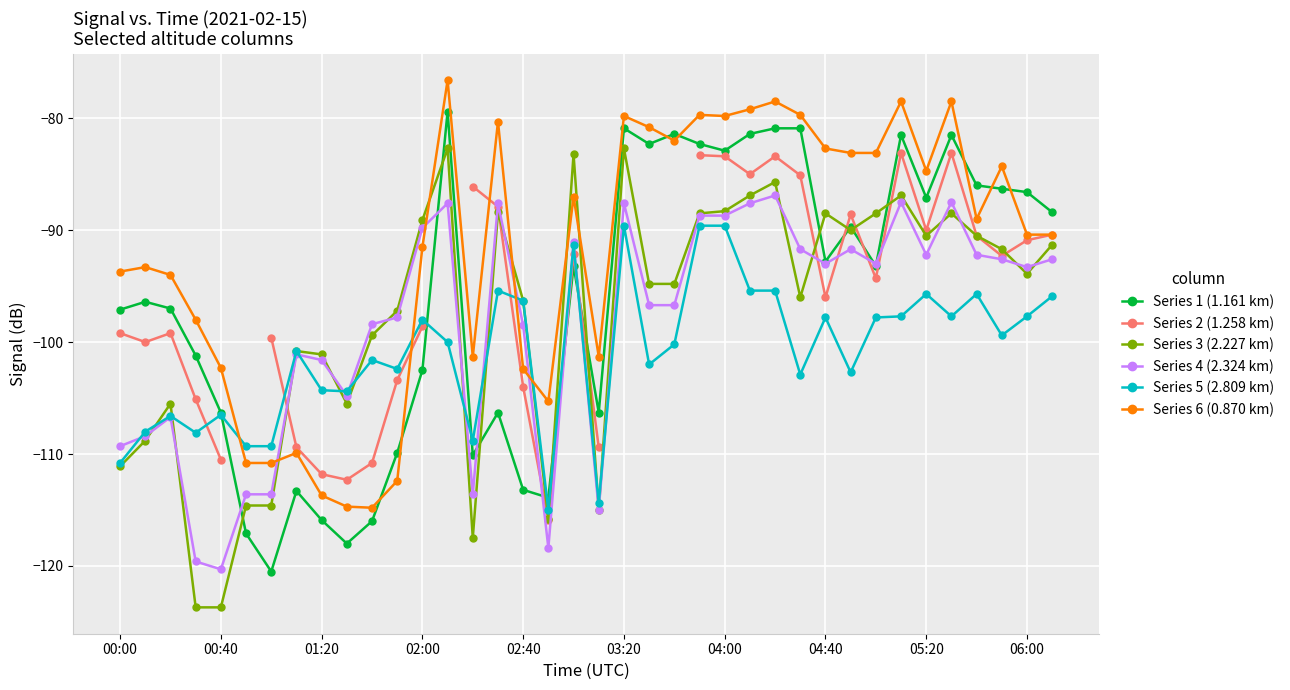

How many data points does each series have?

38